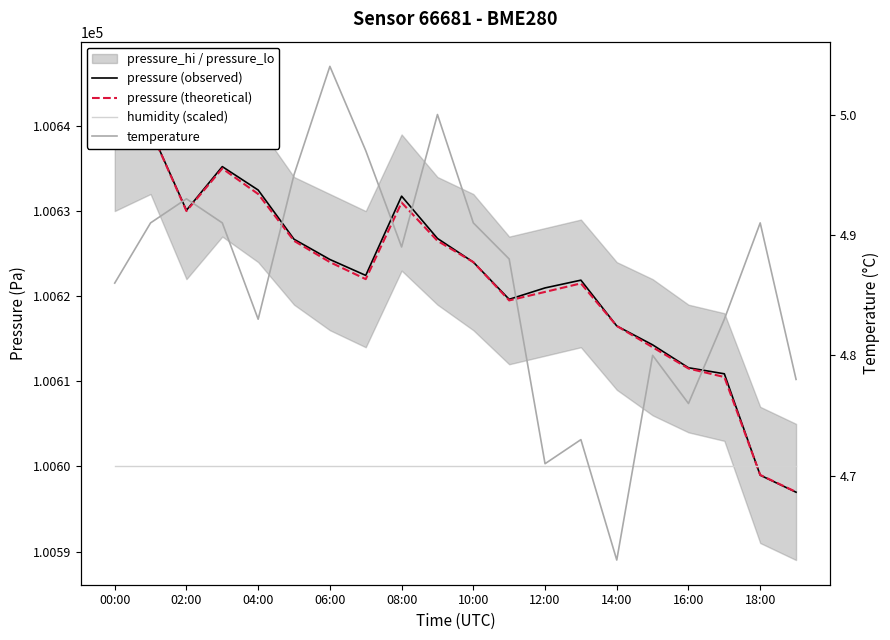

What is the value of the humidity (scaled) point at the 5th from the left?

100600.0